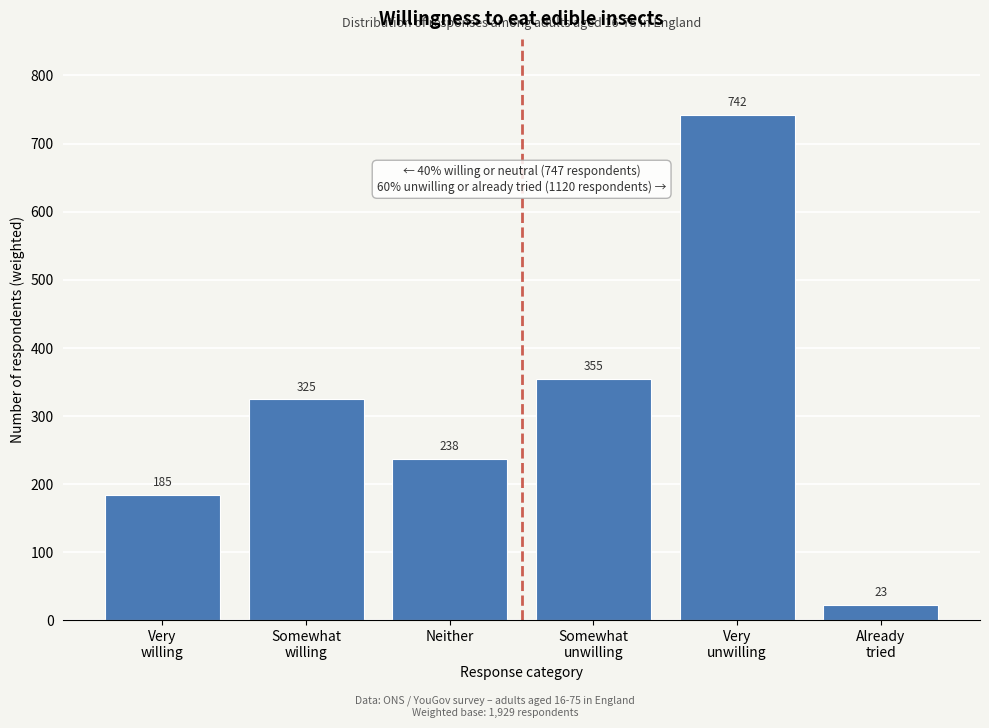

What is the average value?

311.3